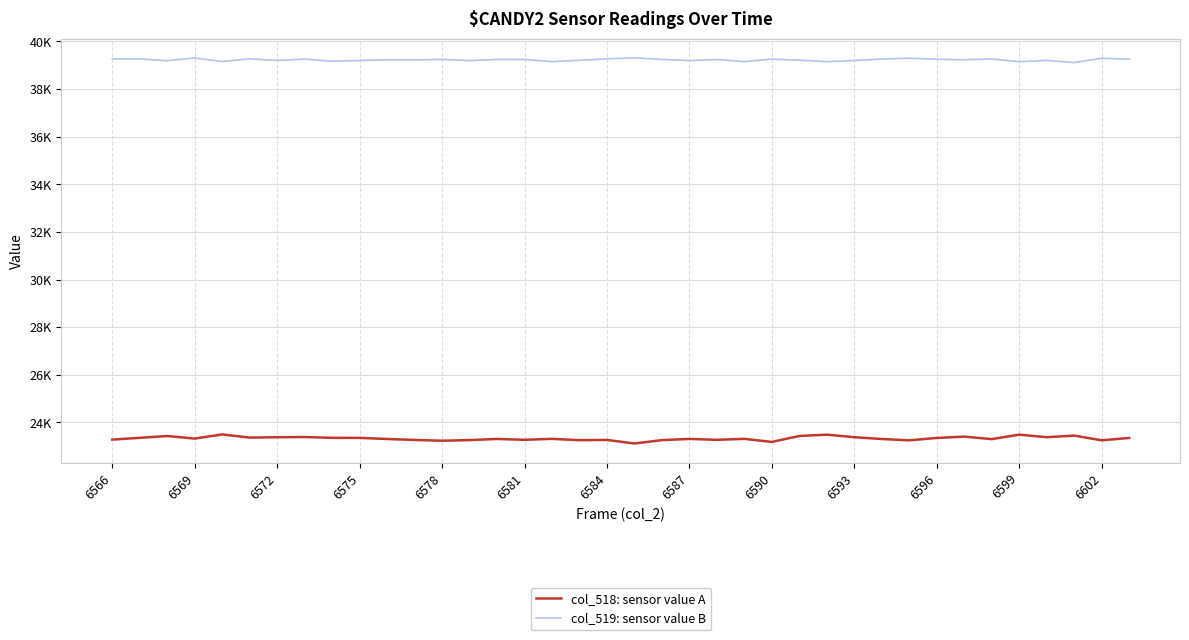

Rank the series by their average value, from lowest to highest.

col_518: sensor value A, col_519: sensor value B